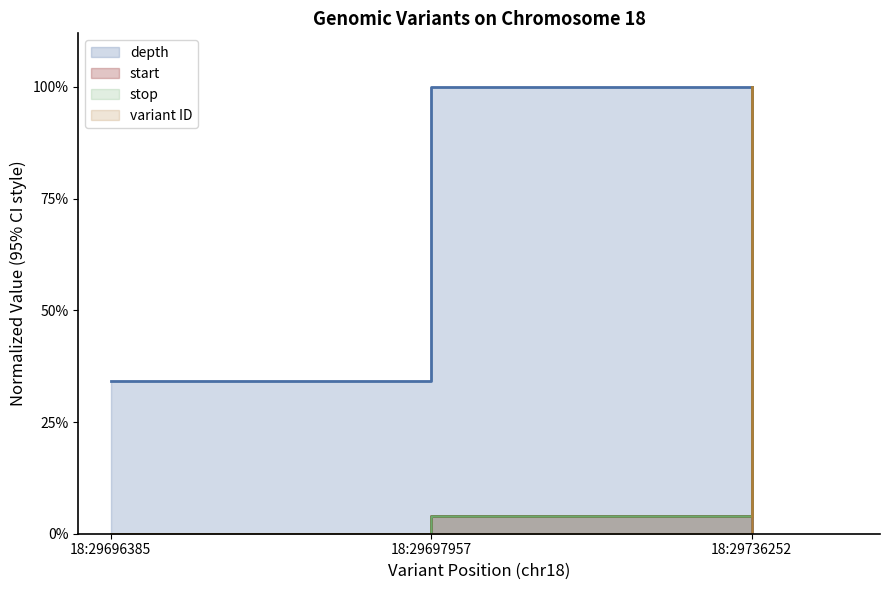

What is the difference between the highest and lowest values at 18:29696385?

0.3